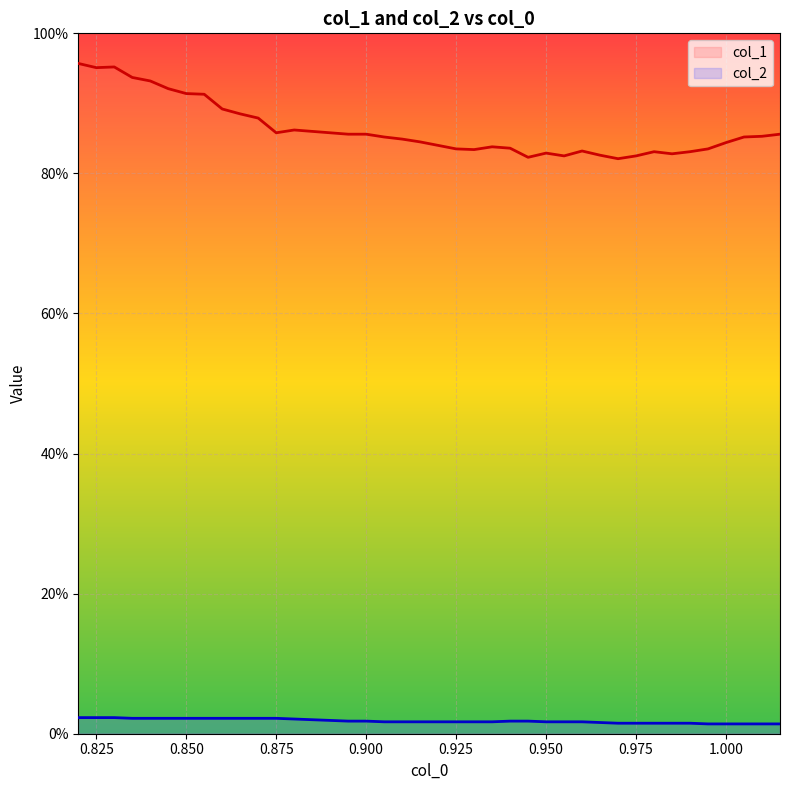

What is the sum of all col_1 values?

34.5